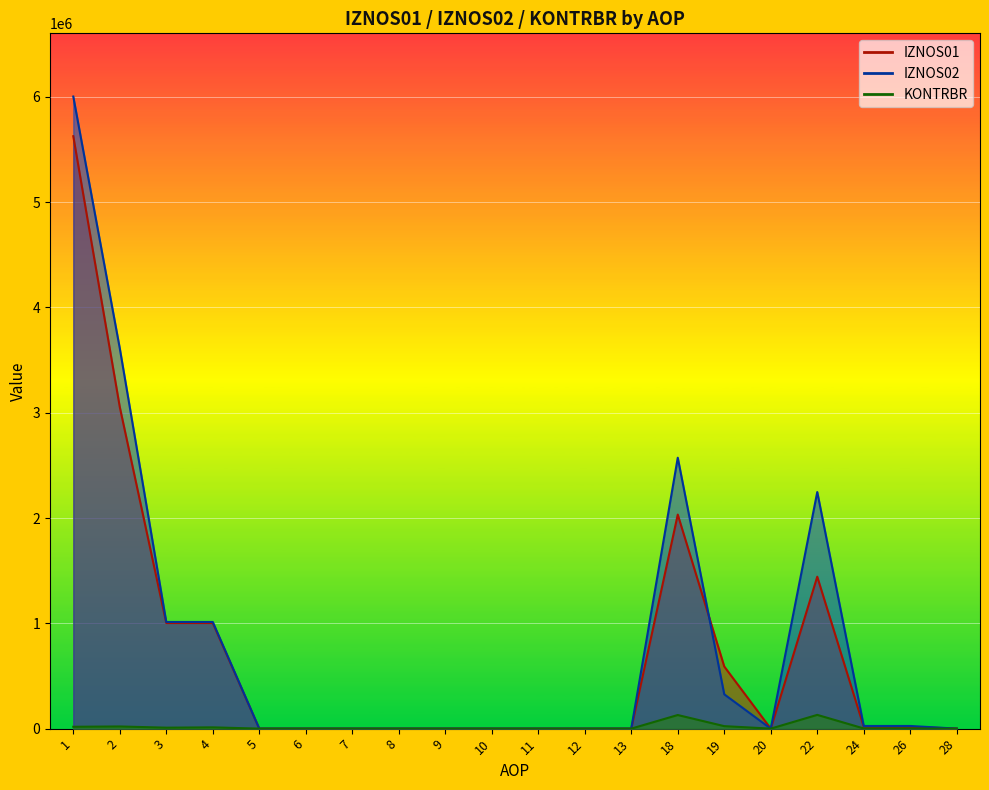

True or false: IZNOS01 and KONTRBR intersect in this chart.

False